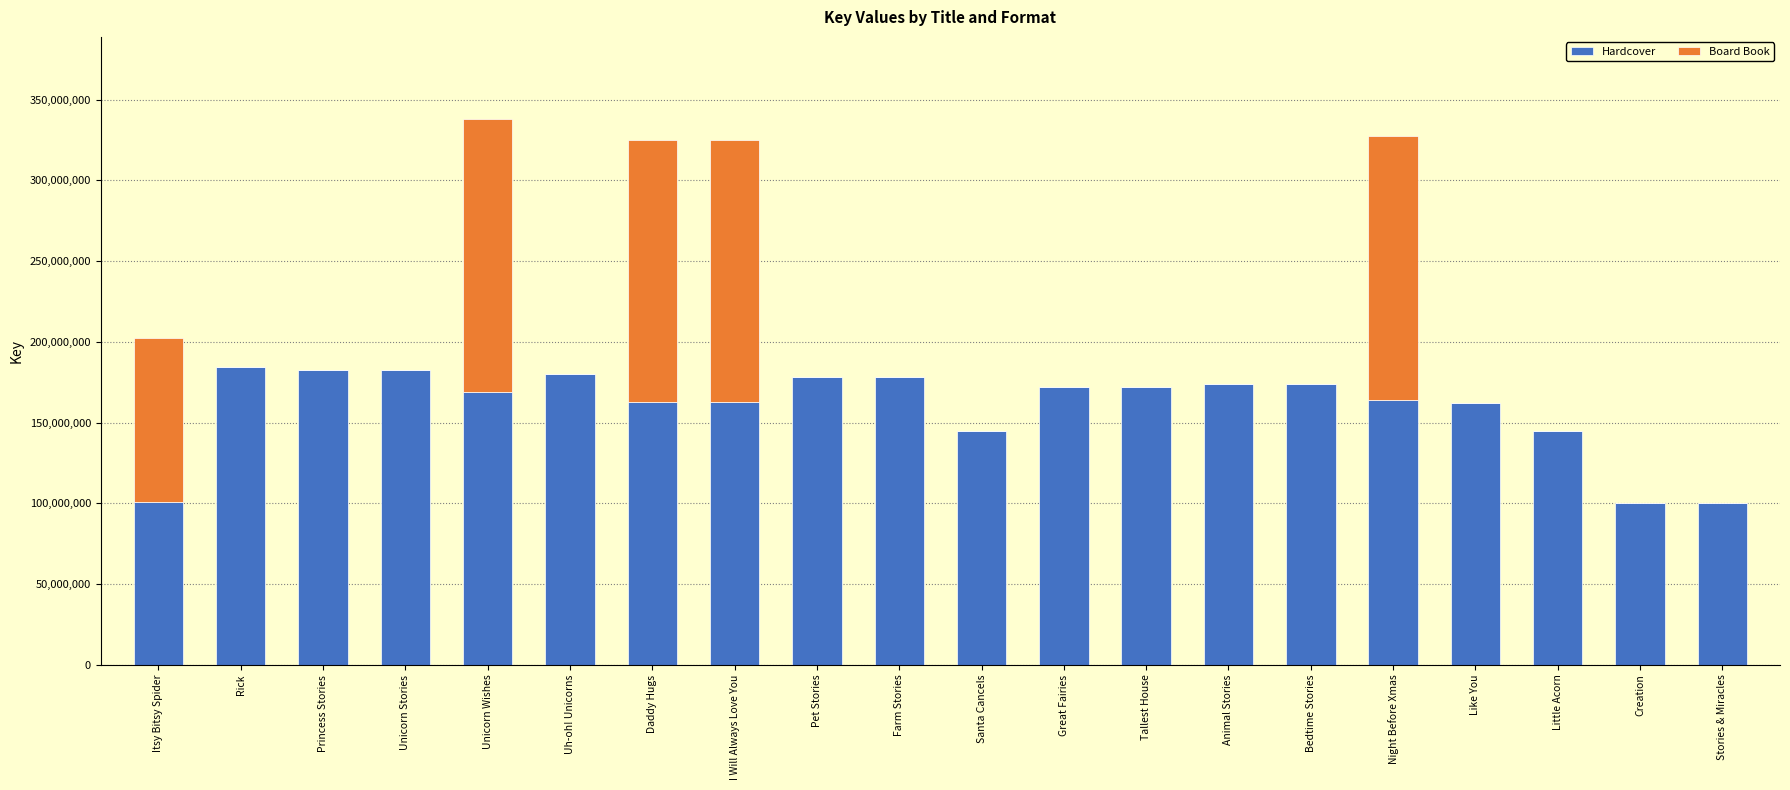

Read the Hardcover value at Rick.

184329613